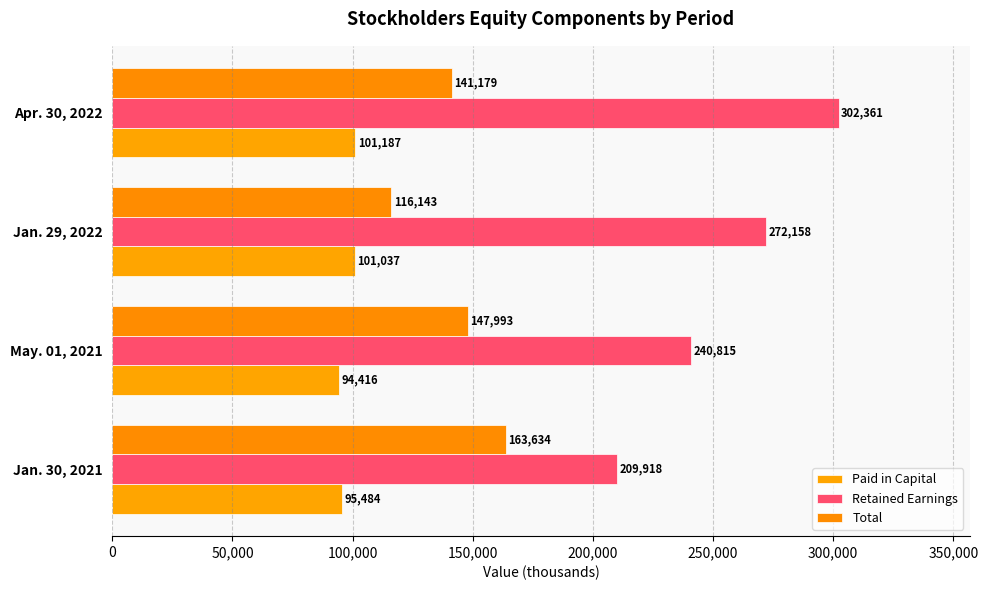

How many data points does each series have?

4